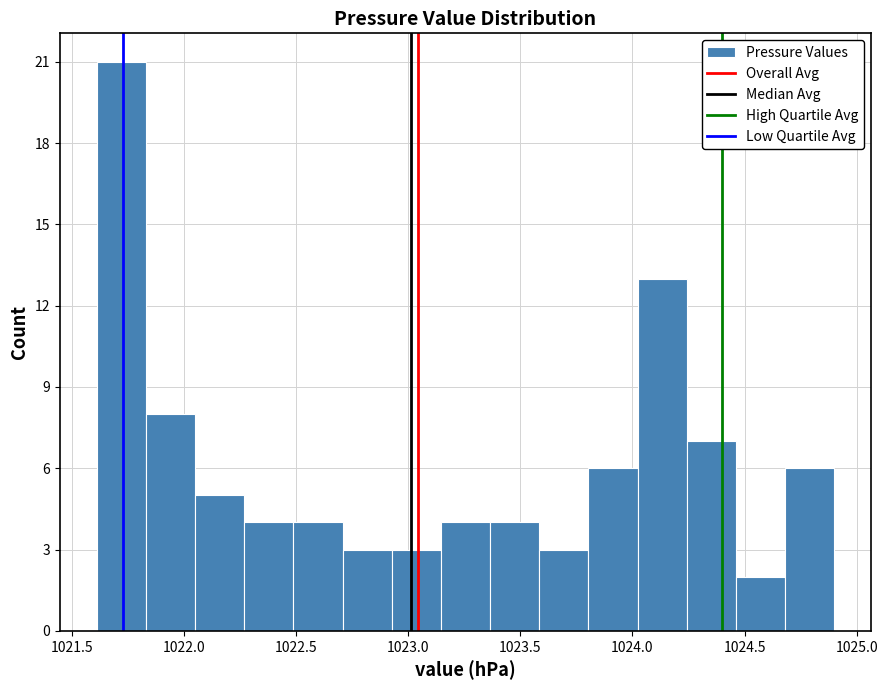

Reading left to right, list every bar in this chart as the range it spans on the x-axis followed by its height. Neither the bar edges nor the heights are printed on the chart, so give them approximately, as read against the axes.

1021.60 to 1021.85: 21
1021.85 to 1022.05: 8
1022.05 to 1022.25: 5
1022.25 to 1022.50: 4
1022.50 to 1022.70: 4
1022.70 to 1022.95: 3
1022.95 to 1023.15: 3
1023.15 to 1023.35: 4
1023.35 to 1023.60: 4
1023.60 to 1023.80: 3
1023.80 to 1024.00: 6
1024.00 to 1024.25: 13
1024.25 to 1024.45: 7
1024.45 to 1024.70: 2
1024.70 to 1024.90: 6